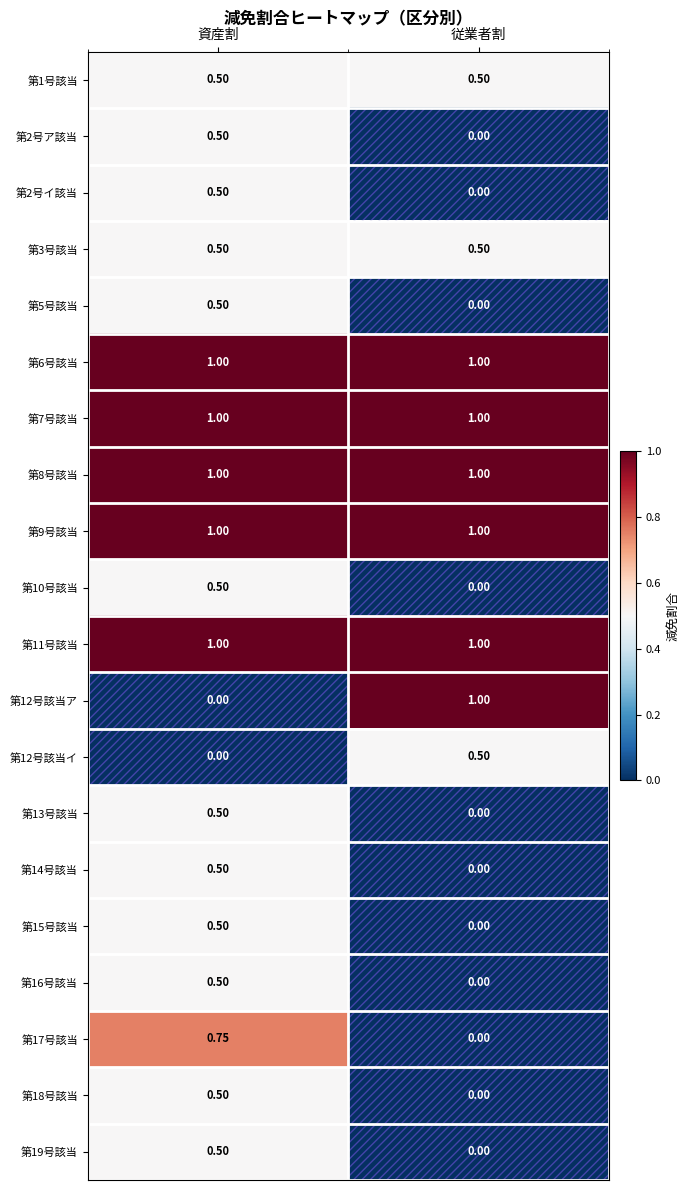

What is the difference between the highest and lowest values at 資産割?

1.0